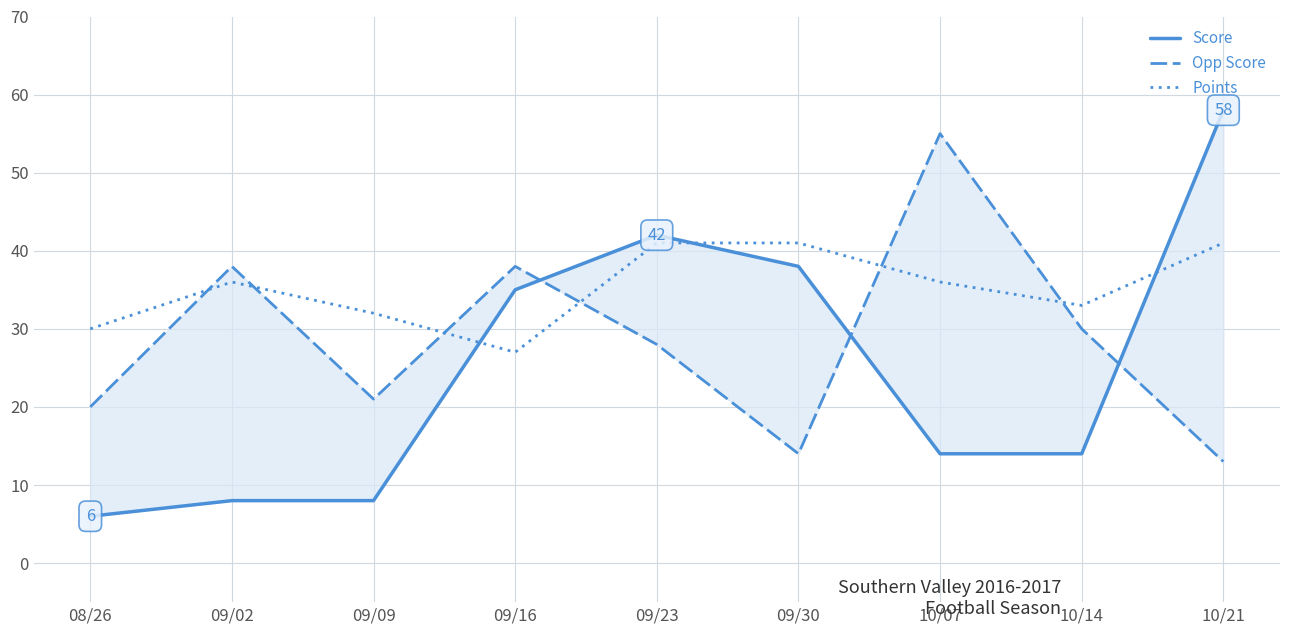

How many intersections are there between Opp Score and Score?

3